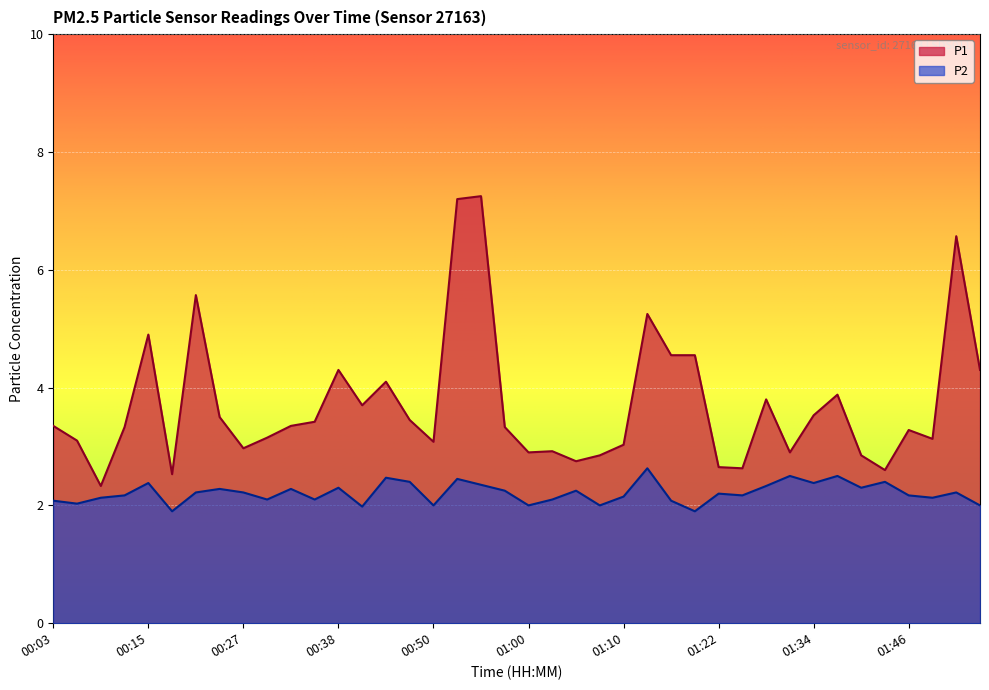

What is the total value across all series at 00:50?

5.1